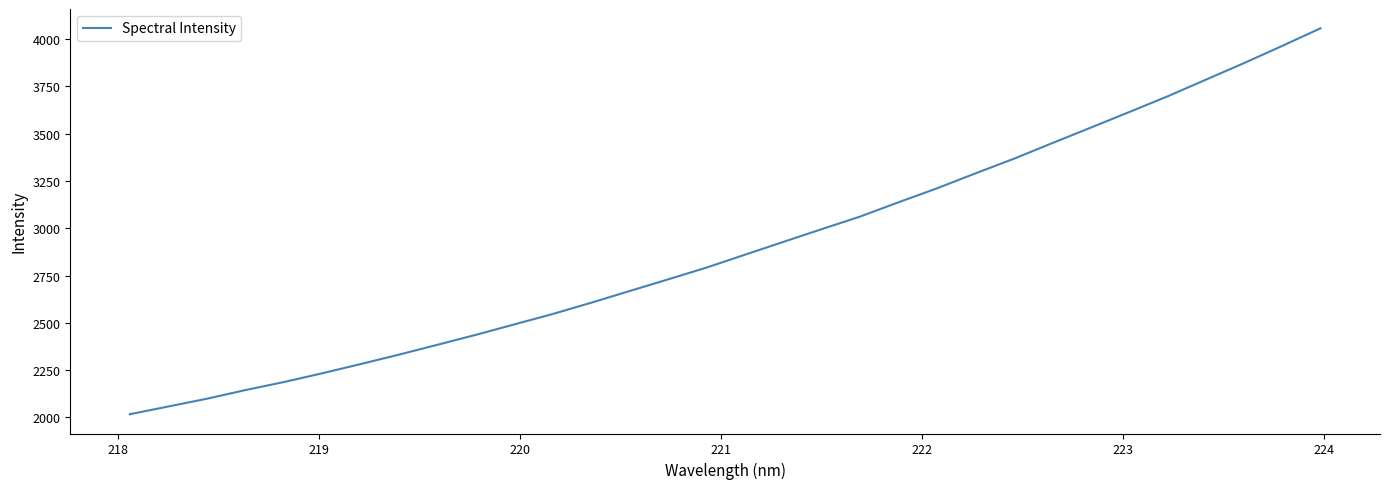

What is the average value?

2900.5